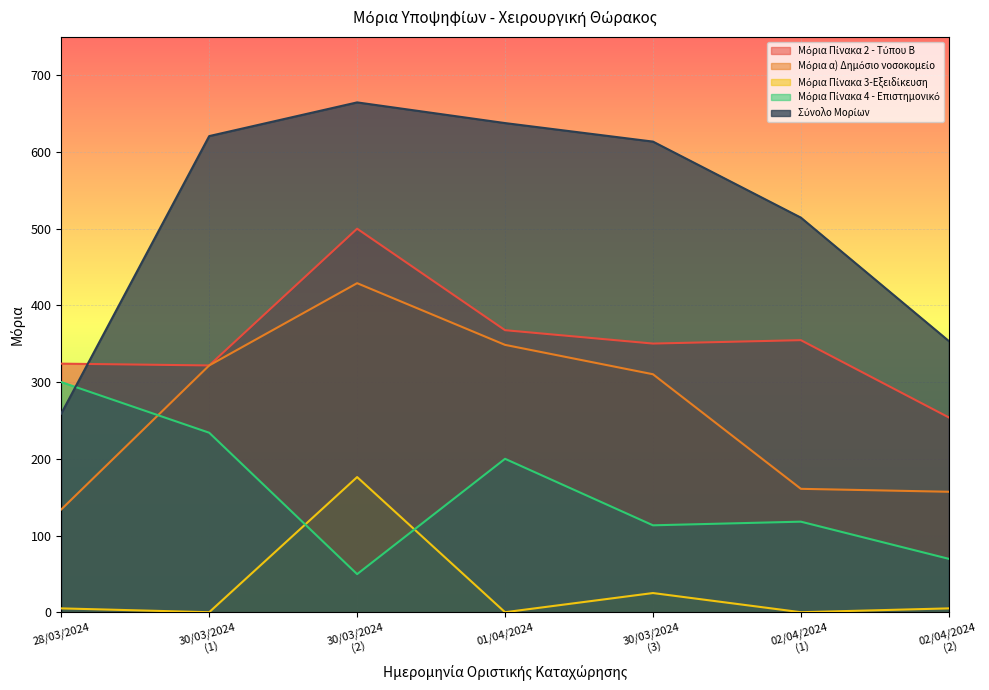

Which series has the largest total across all categories?

Σύνολο Μορίων